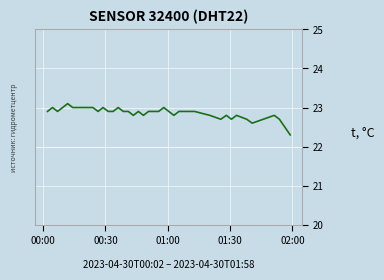

What is the greatest value displayed?

23.1